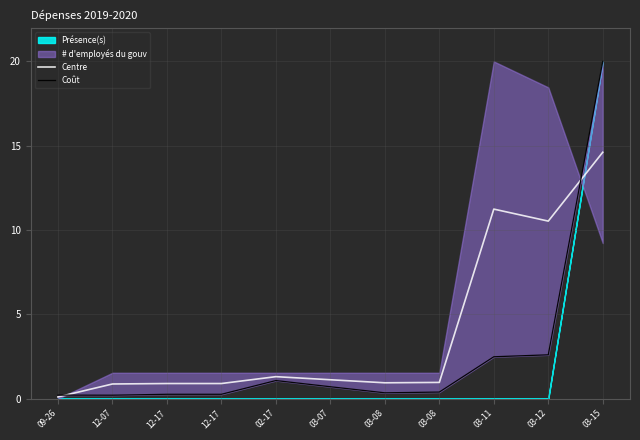

Is it true that Centre equals 22.8 at 03-15?

False